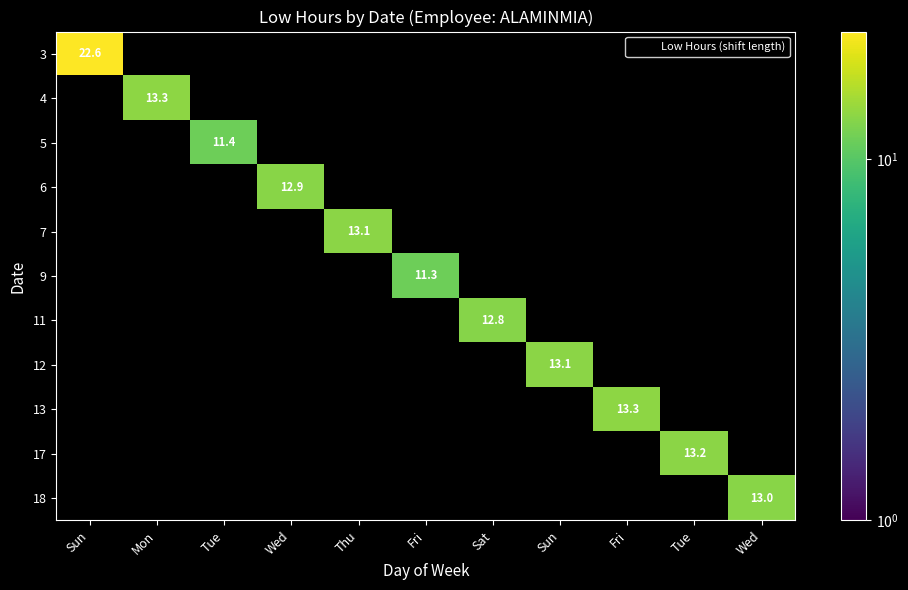

Which series changed the most between Sun and Wed?

3